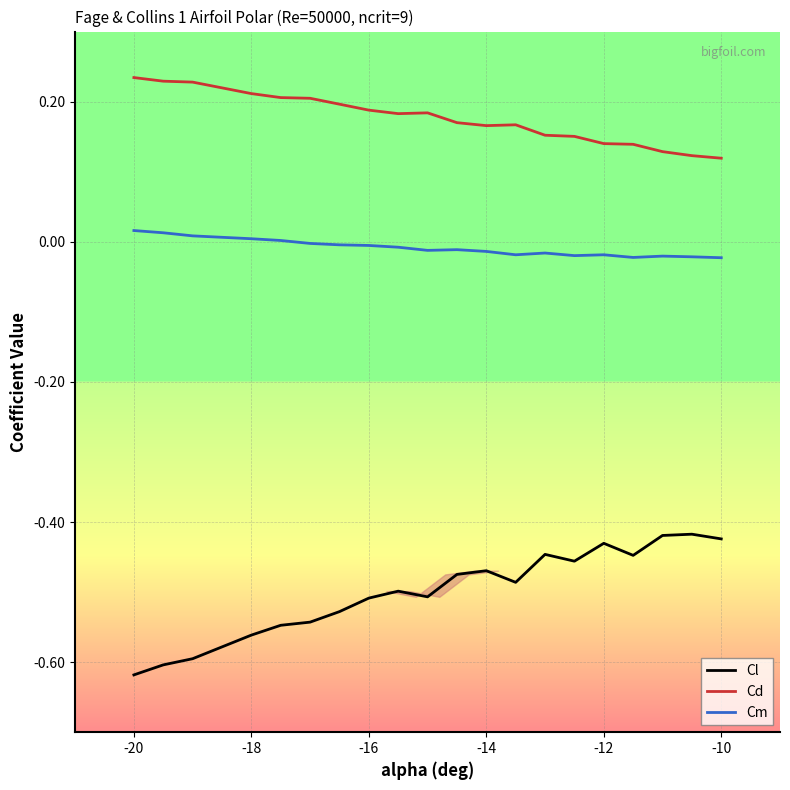

Which series has the largest total across all categories?

Cd